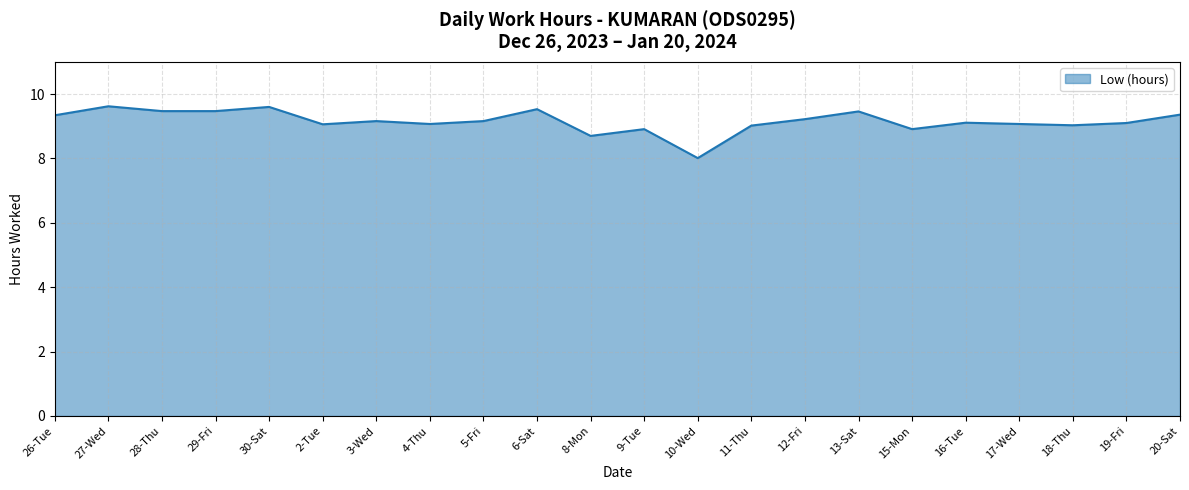

At which label is the value closest to 8?

10-Wed